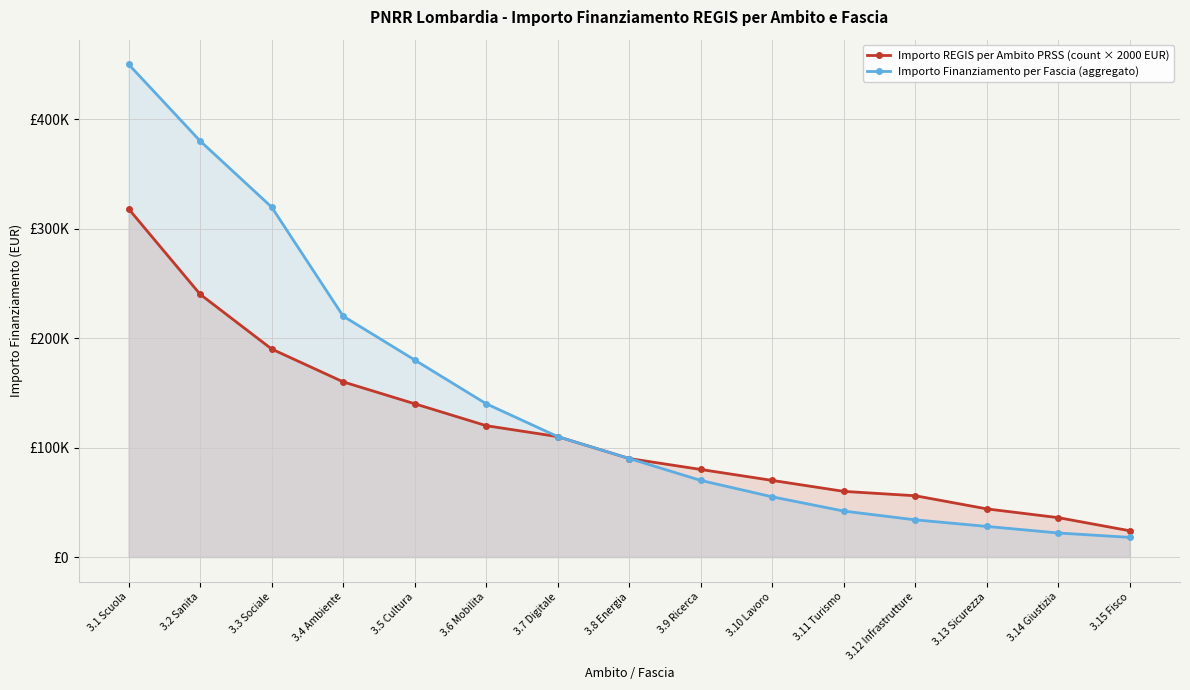

How many lines are shown in the chart?

2